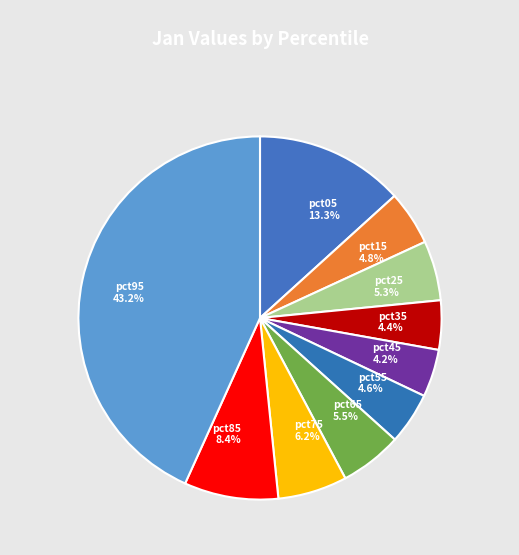

Is pct55 the majority of the pie?

No